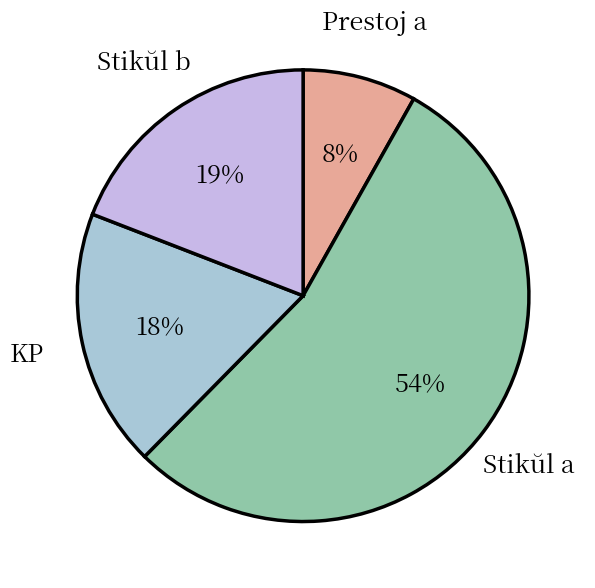

Is Stikŭl a the majority of the pie?

Yes